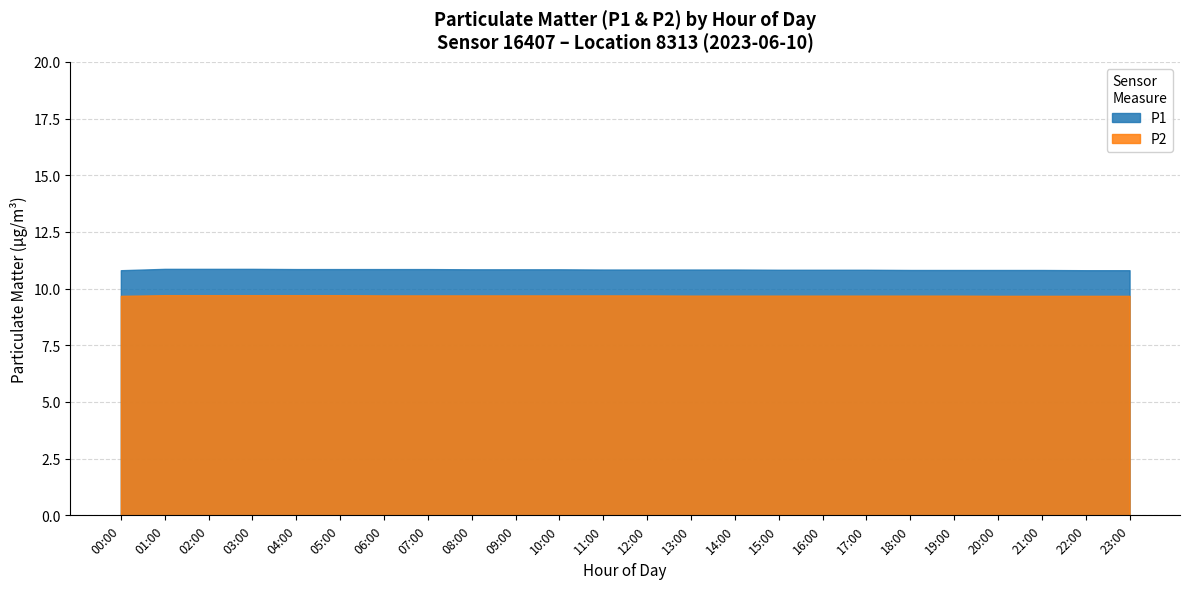

At which category is the sum across all series the highest?

14:00